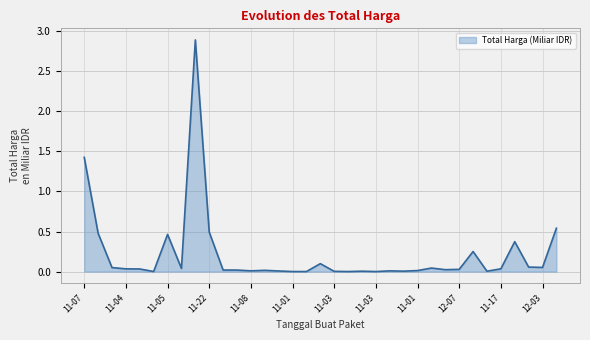

What is the greatest value displayed?

2.9